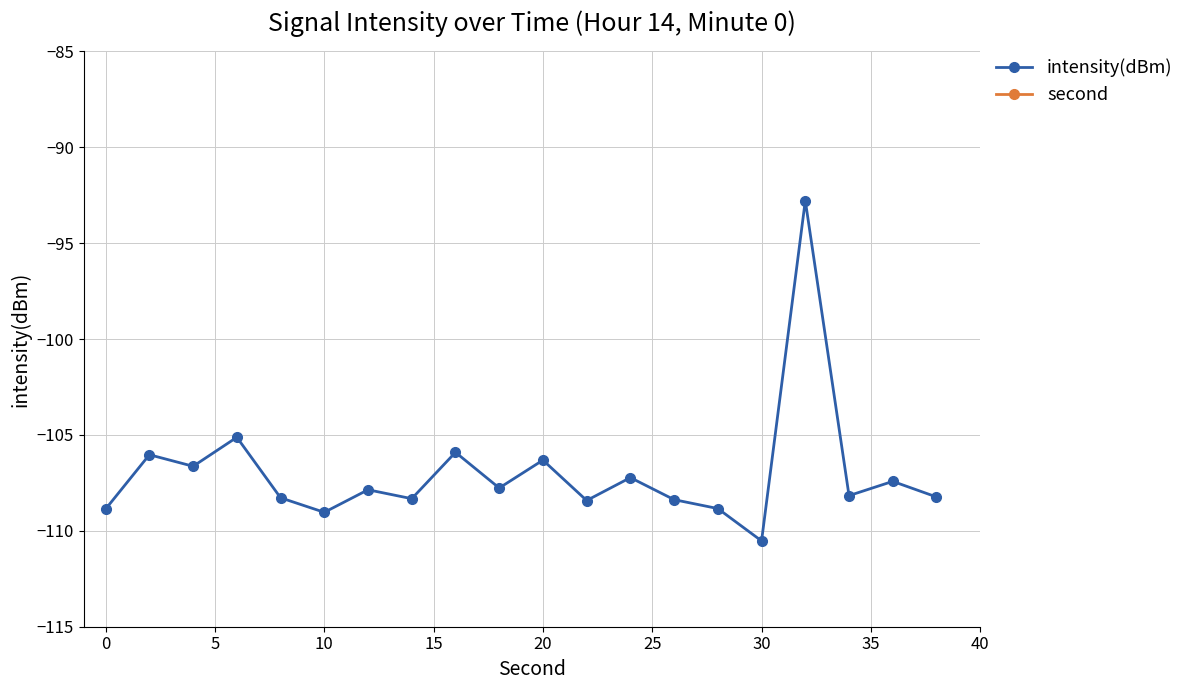

At which label does intensity(dBm) reach its minimum?

30